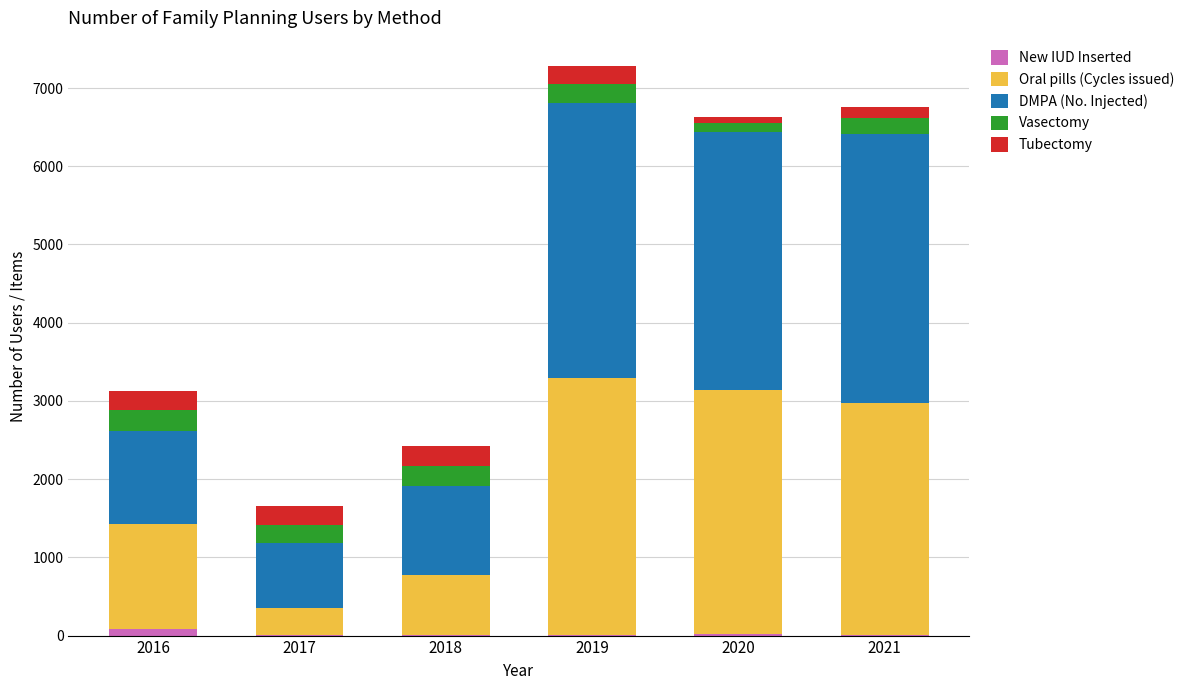

The New IUD Inserted series shows 13 at 2019. True or false?

True